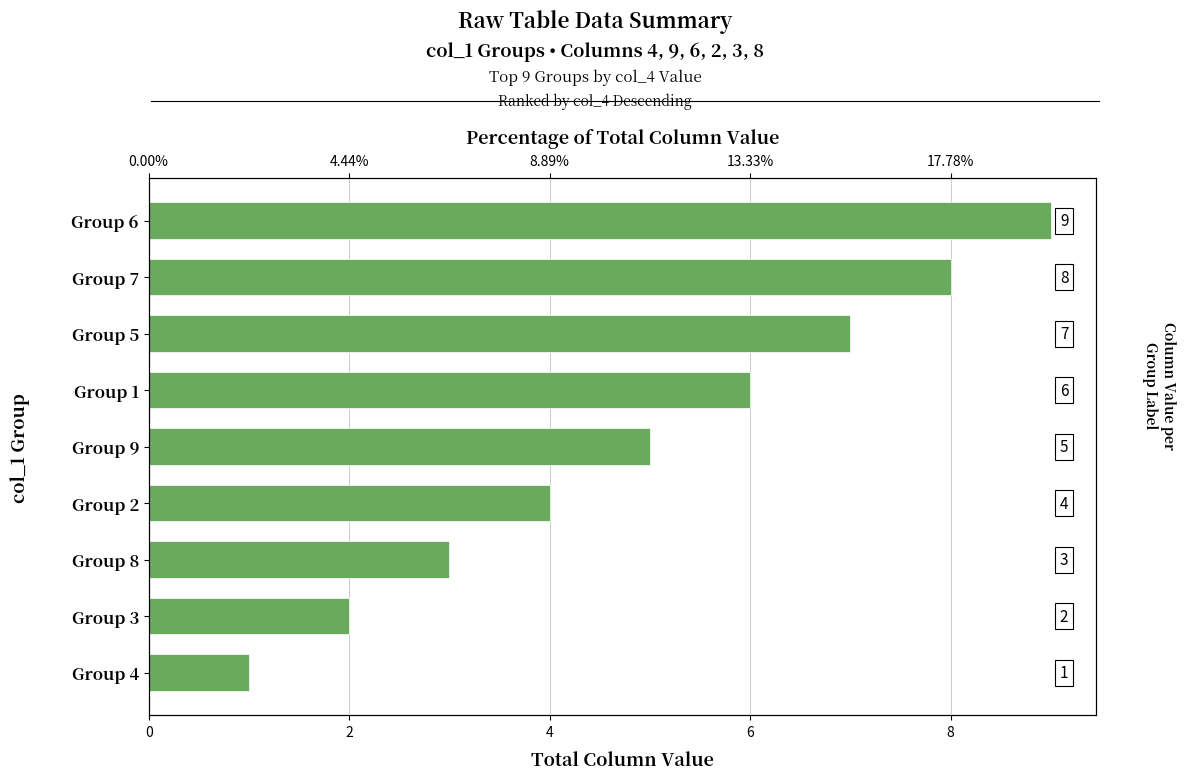

Count the number of values greater than 5.

4